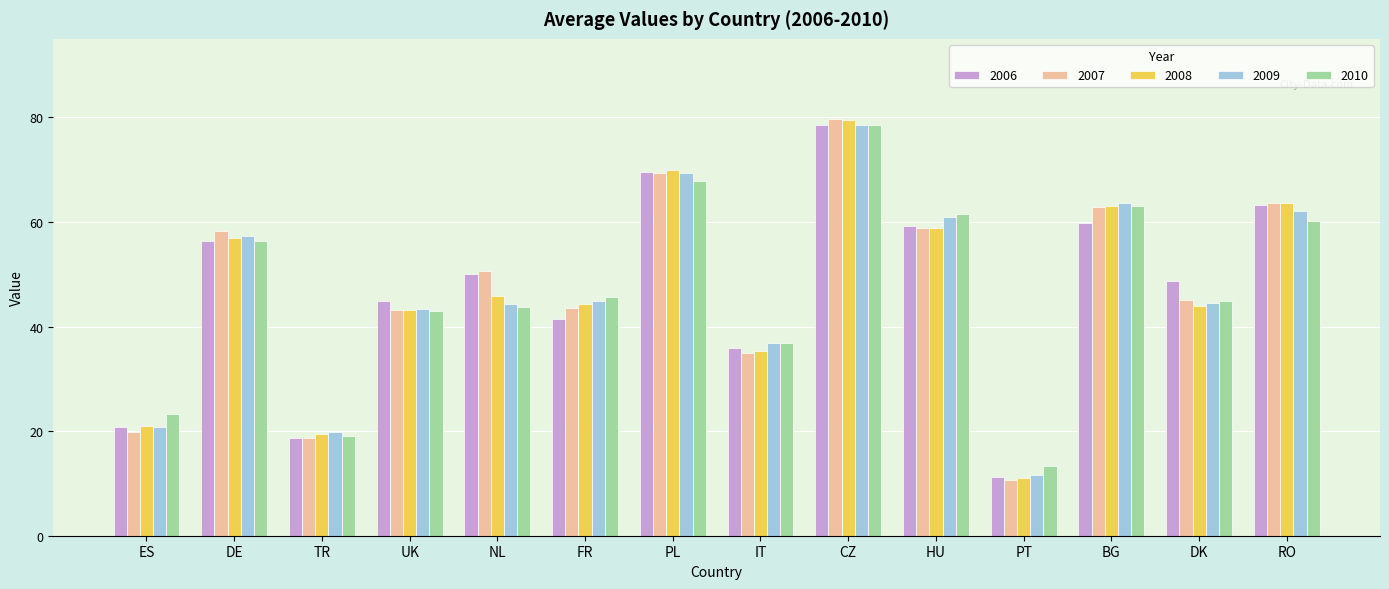

At how many categories does at least one series exceed 52?

6